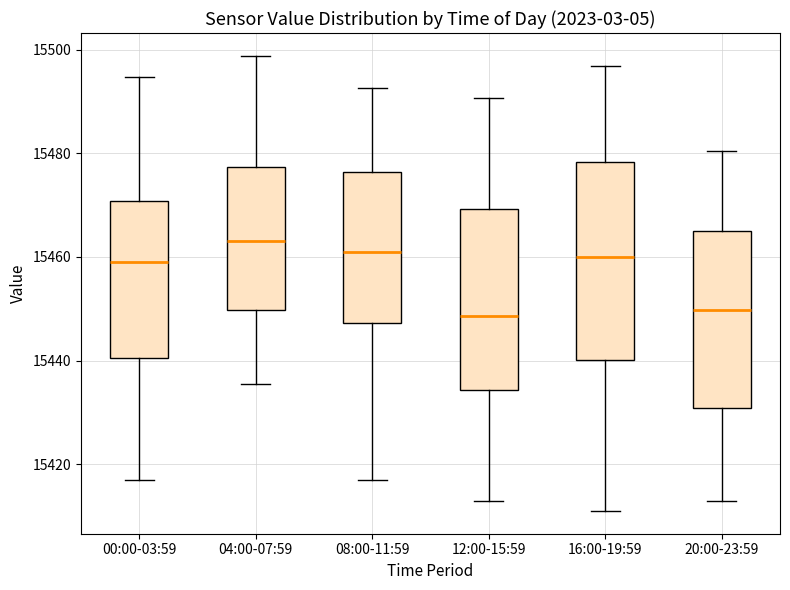

Which box has the highest median line?

04:00-07:59